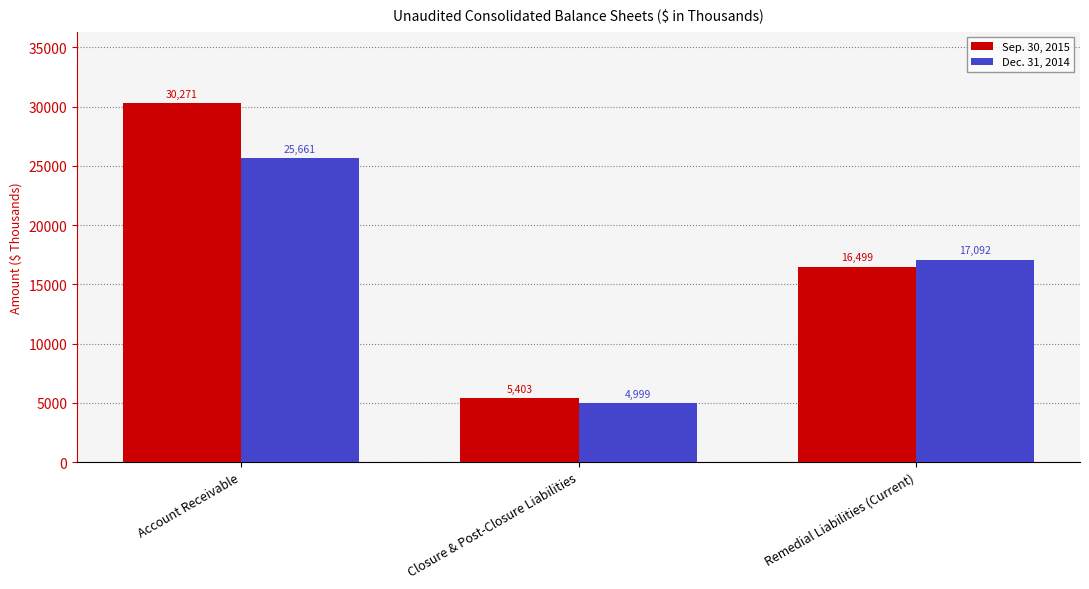

Rank the categories by Dec. 31, 2014 value from lowest to highest.

Closure & Post-Closure Liabilities, Remedial Liabilities (Current), Account Receivable